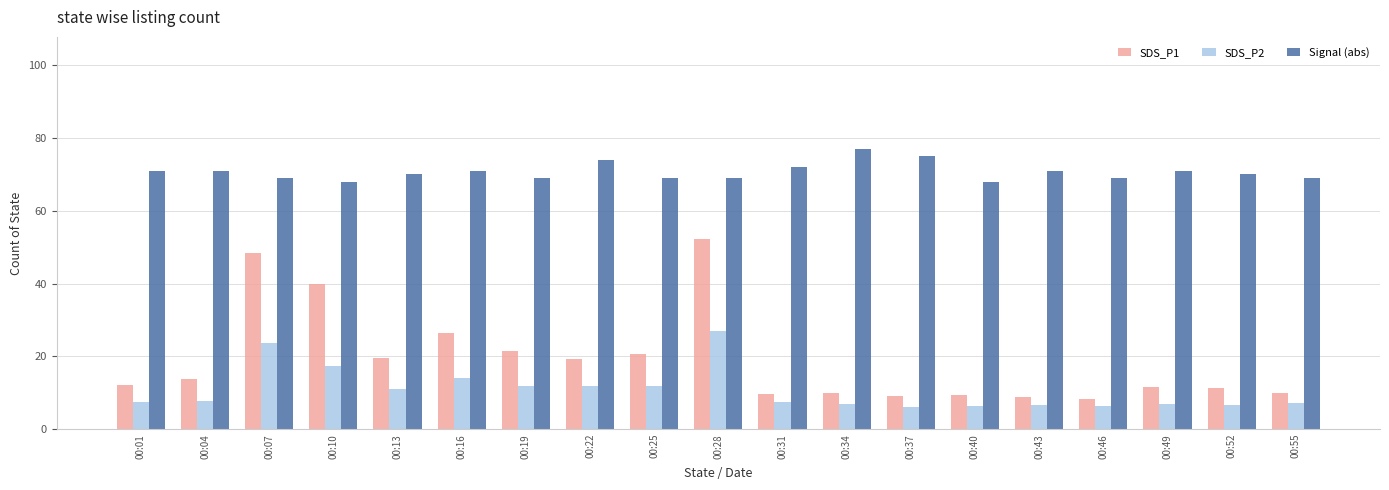

What is the average value of the SDS_P2 series?

10.7